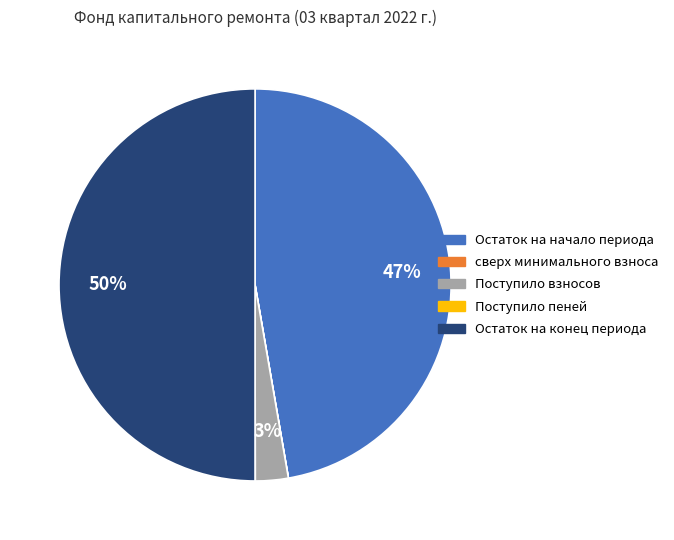

What is the ratio of the value at Остаток на начало периода to the value at Остаток на конец периода?

0.9